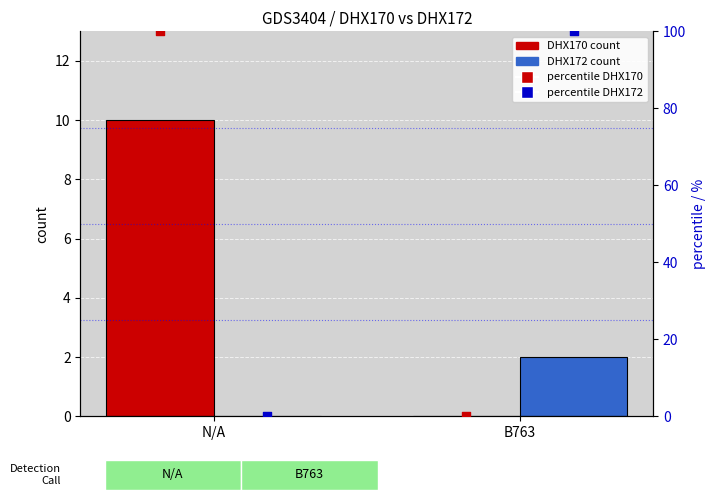

Which series has the largest total across all categories?

percentile DHX170